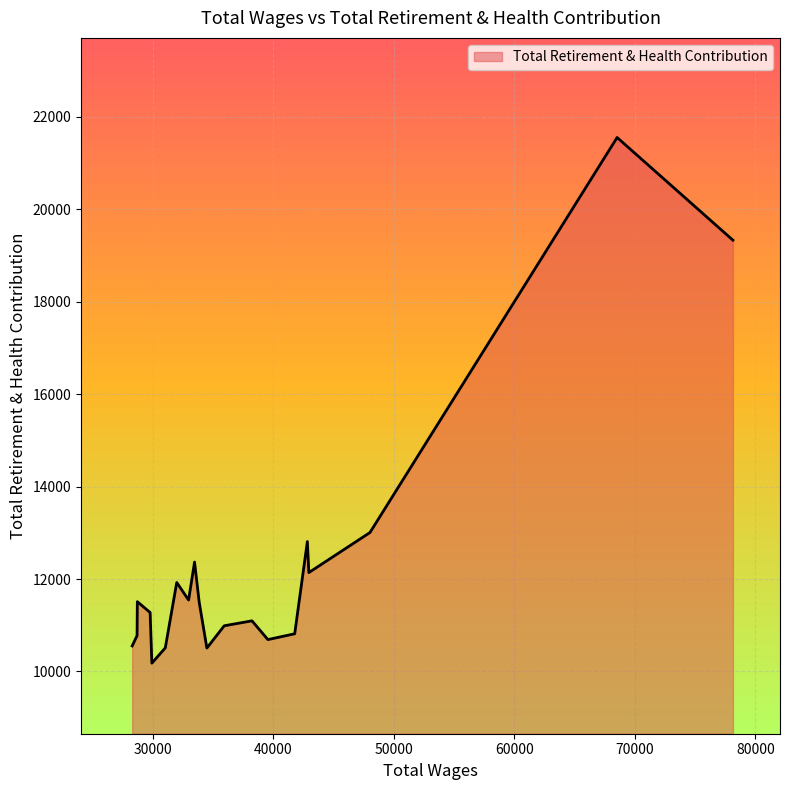

What is the greatest value displayed?

21556